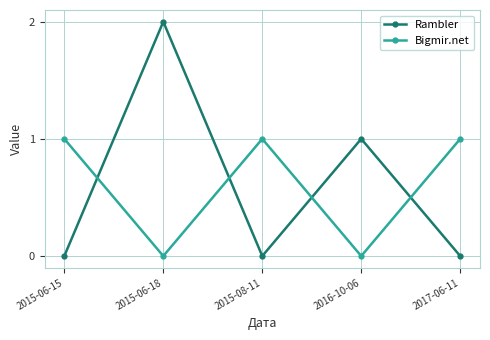

Which series has the widest spread of values?

Rambler